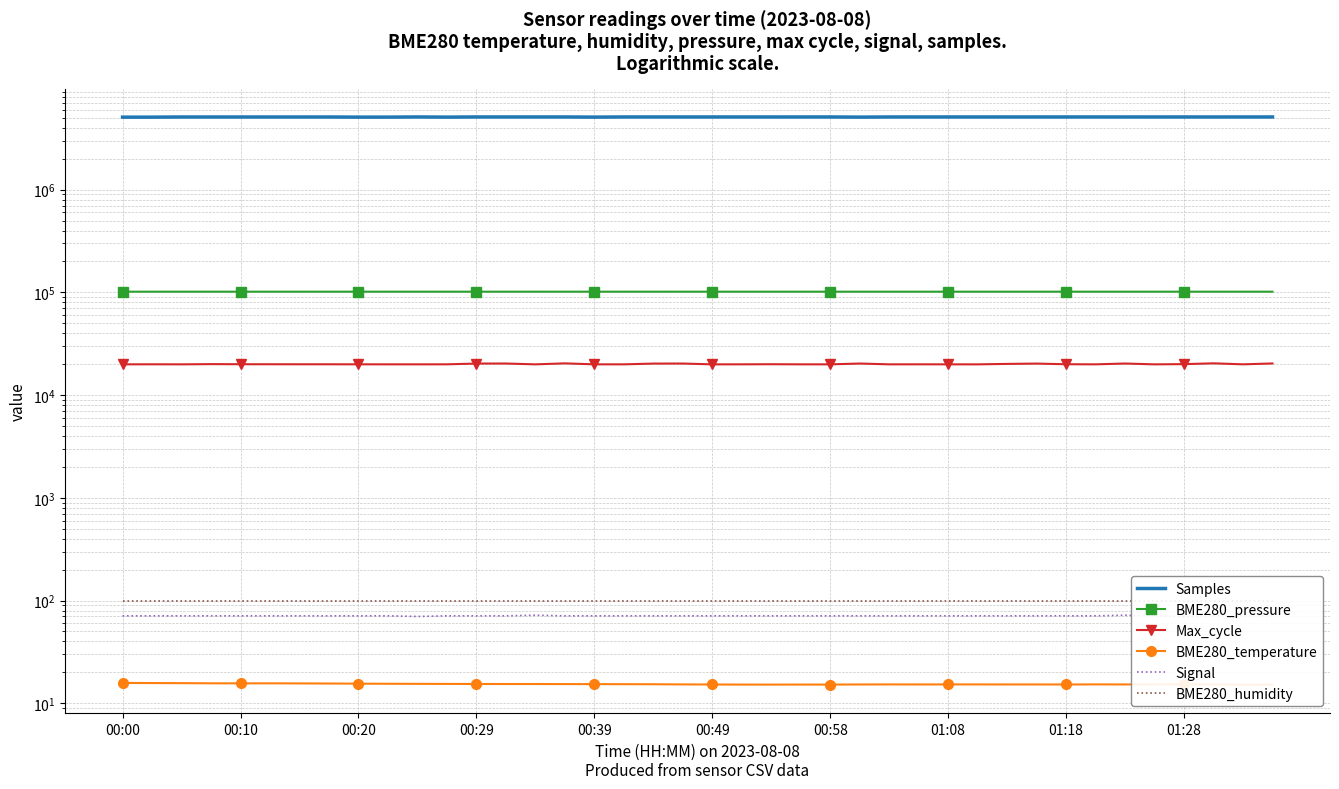

True or false: Max_cycle and Signal cross at least once.

False